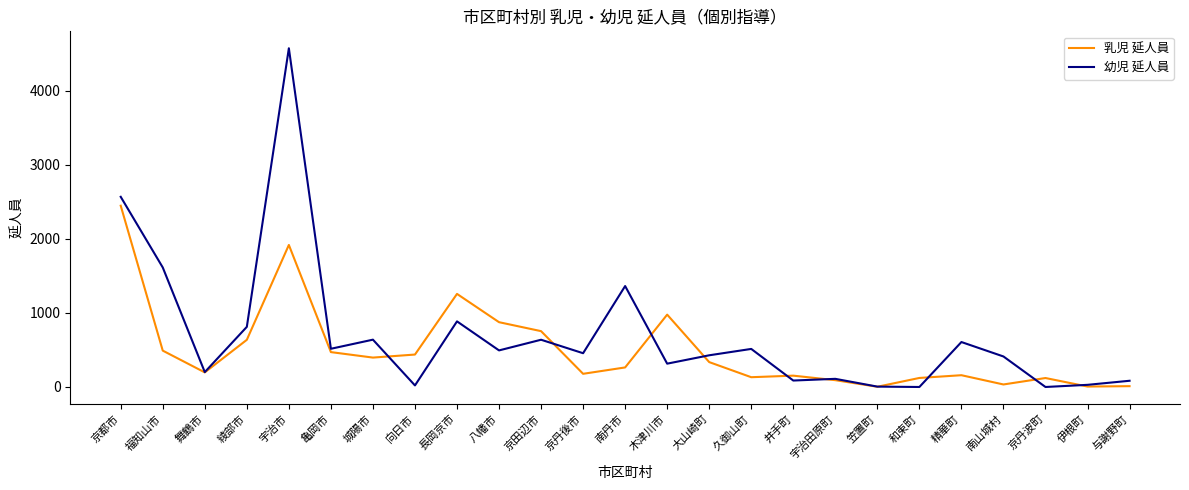

At which label is 幼児 延人員 closest to 2287?

京都市